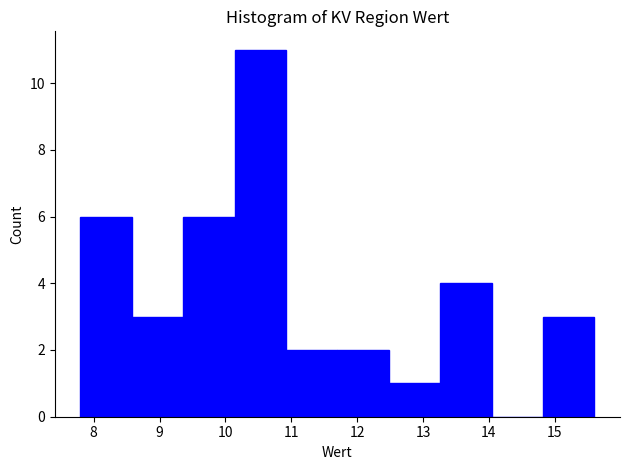

Reading left to right, transcribe this chart: for each bar, give the range it covers on the x-axis and its height. Neither the bar edges nor the heights are printed on the chart, so give them approximately, as read against the axes.

7.80 to 8.58: 6
8.58 to 9.36: 3
9.36 to 10.14: 6
10.14 to 10.92: 11
10.92 to 11.70: 2
11.70 to 12.48: 2
12.48 to 13.26: 1
13.26 to 14.04: 4
14.04 to 14.82: 0
14.82 to 15.60: 3